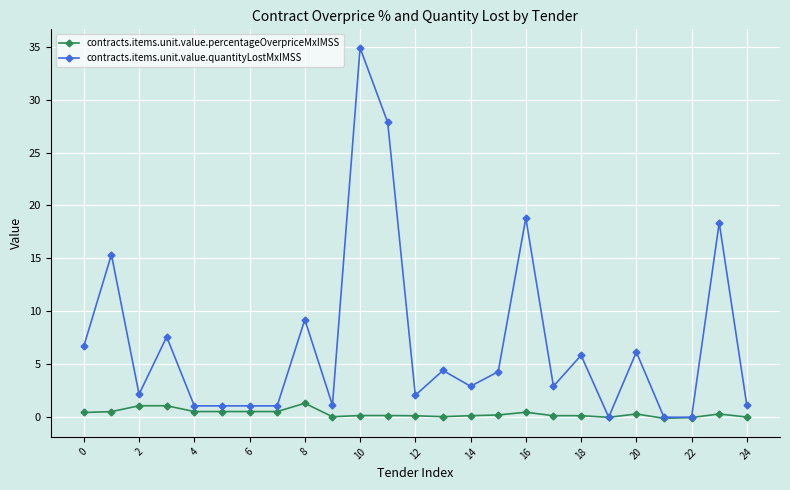

List the series in order of their overall mean, lowest first.

contracts.items.unit.value.percentageOverpriceMxIMSS, contracts.items.unit.value.quantityLostMxIMSS